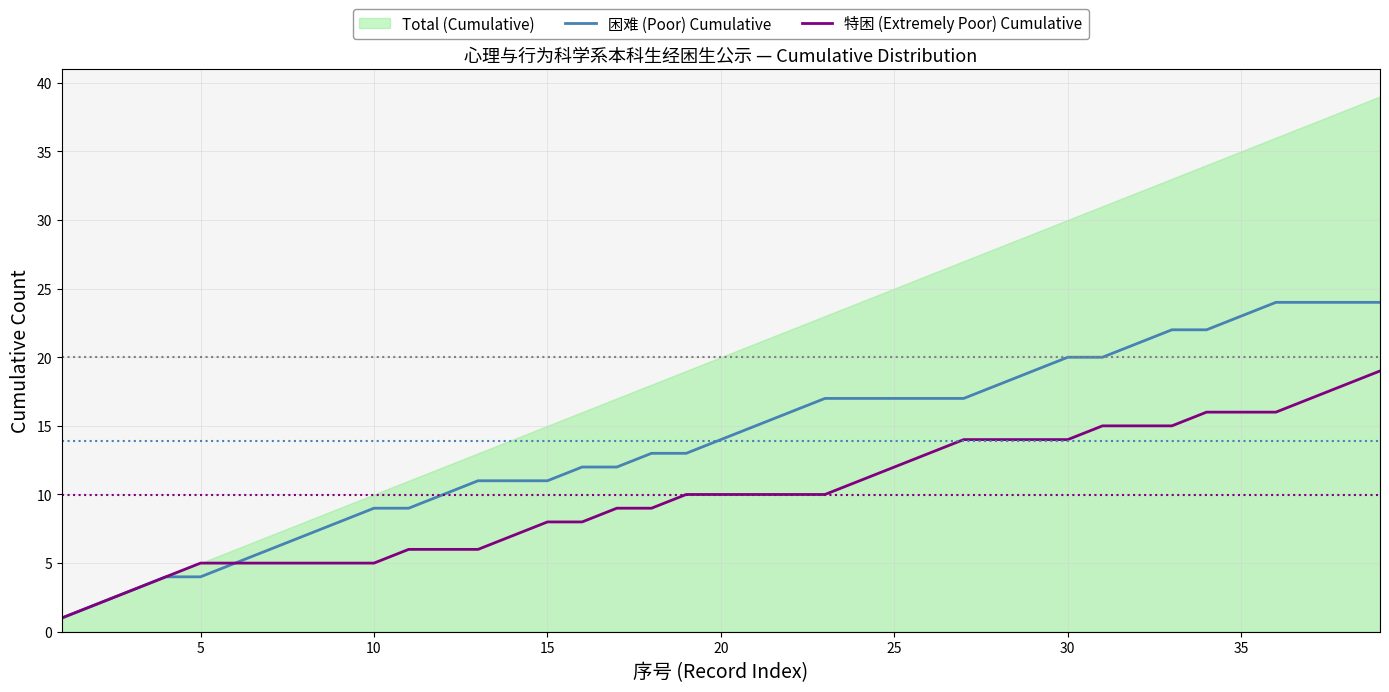

What is the difference between the second highest and minimum values in the 特困 (Extremely Poor) Cumulative series?

17